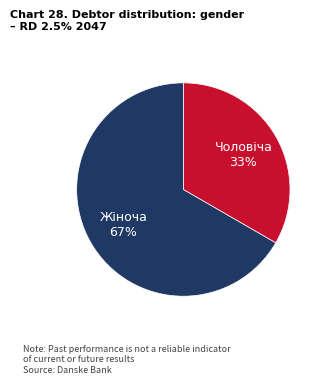

Is there any slice that represents more than half of the pie?

Yes